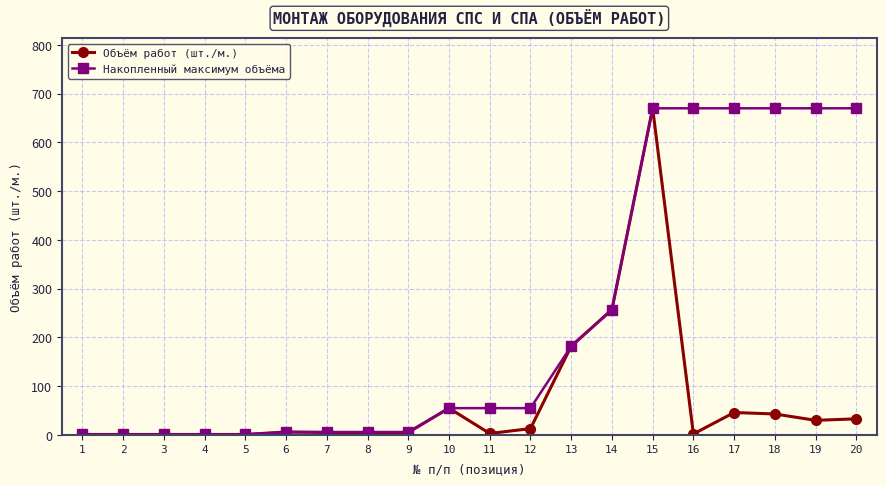

How many lines are shown in the chart?

2